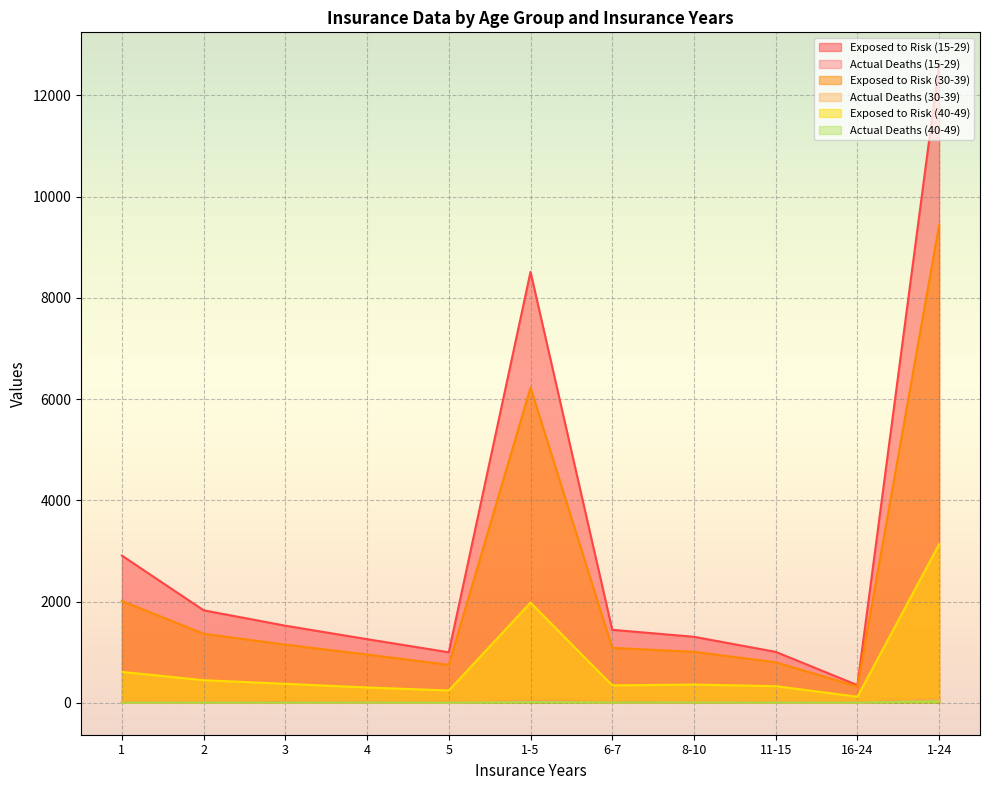

At which label does Exposed to Risk (40-49) first exceed 360?

1